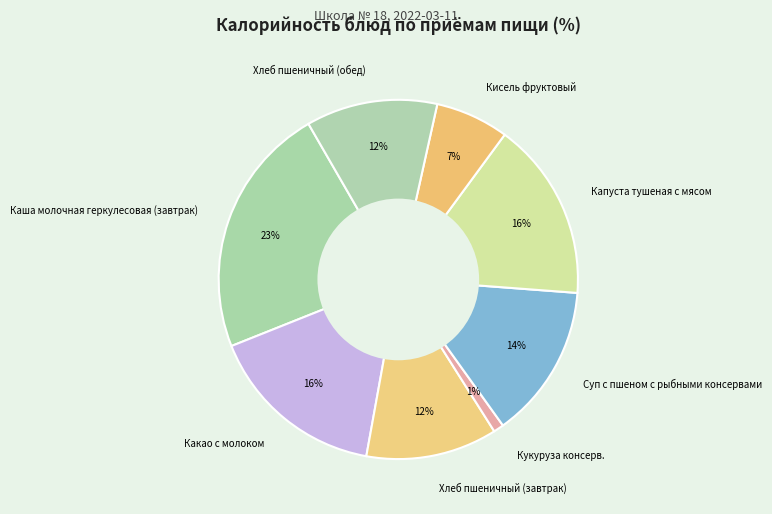

Which has a higher value, Каша молочная геркулесовая (завтрак) or Кукуруза консерв.?

Каша молочная геркулесовая (завтрак)